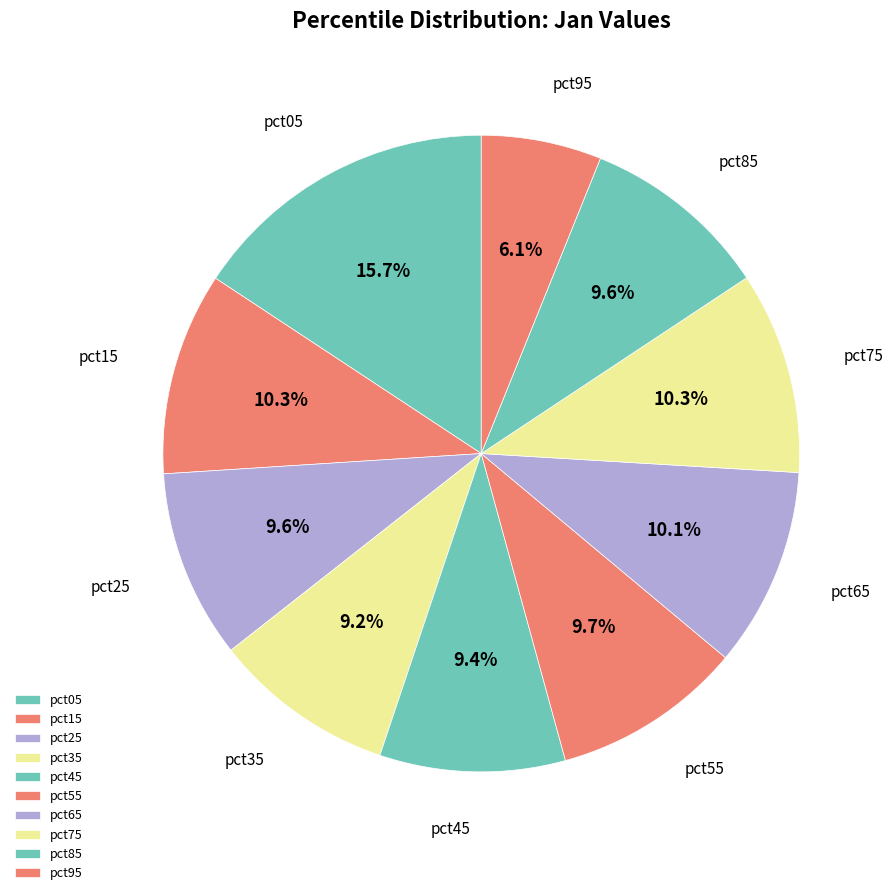

Is it true that pct95 is 6% of the pie?

True